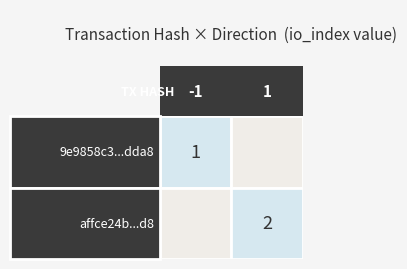

List the series in order of their overall mean, highest first.

affce24bdae48a460e70fa15a83f882f6eaf3d8, 9e9858c3b5f66fadec6d456d7d4959f74d6dda8